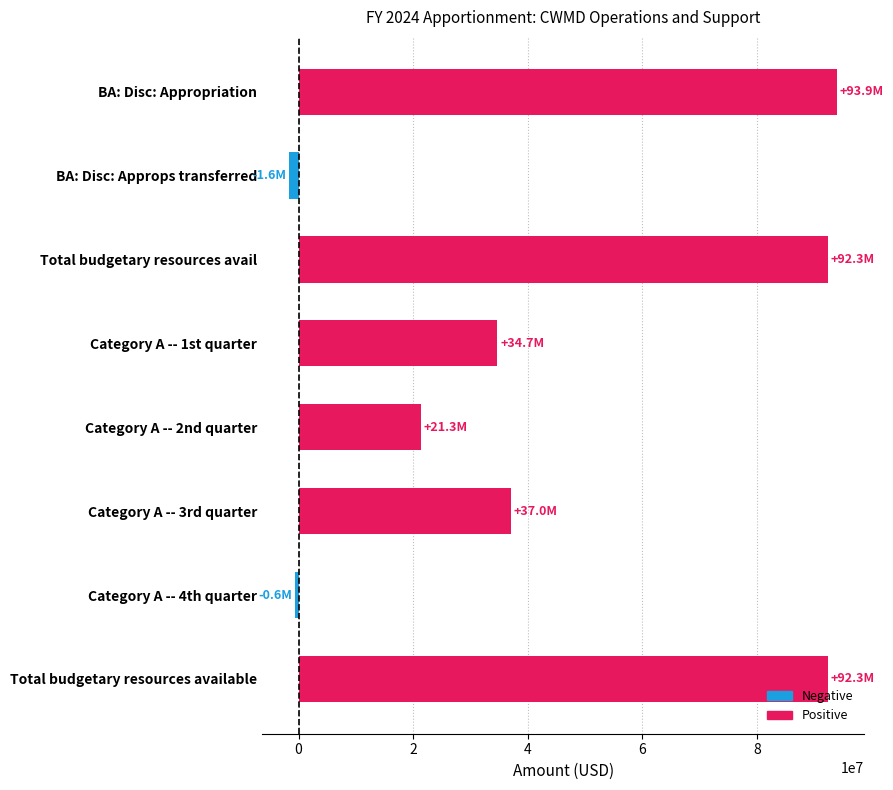

What is the difference between the maximum and second lowest values?

94565621